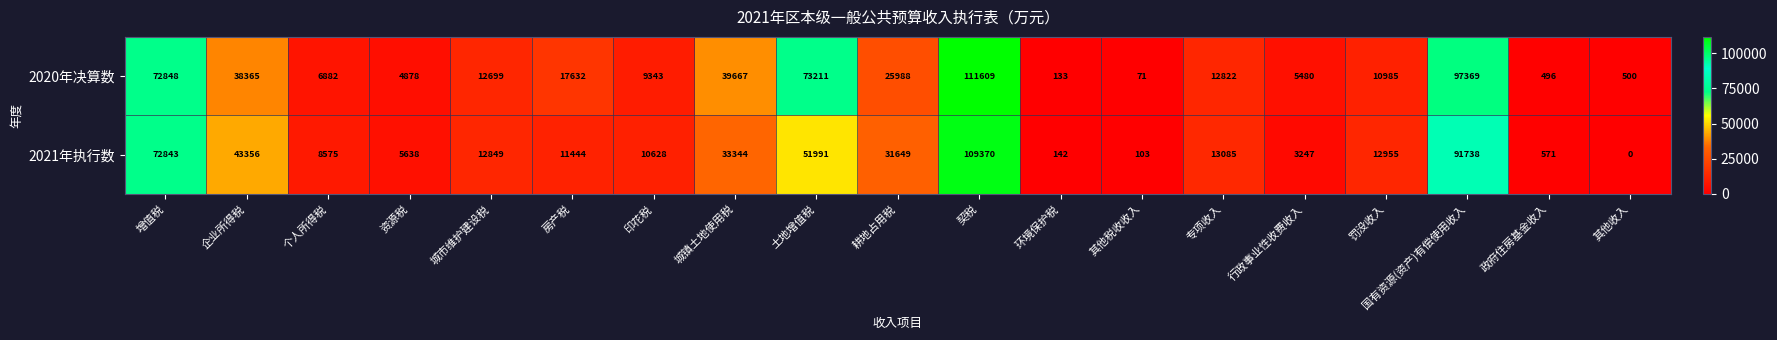

Rank the series at 专项收入 from highest to lowest value.

2021年执行数, 2020年决算数